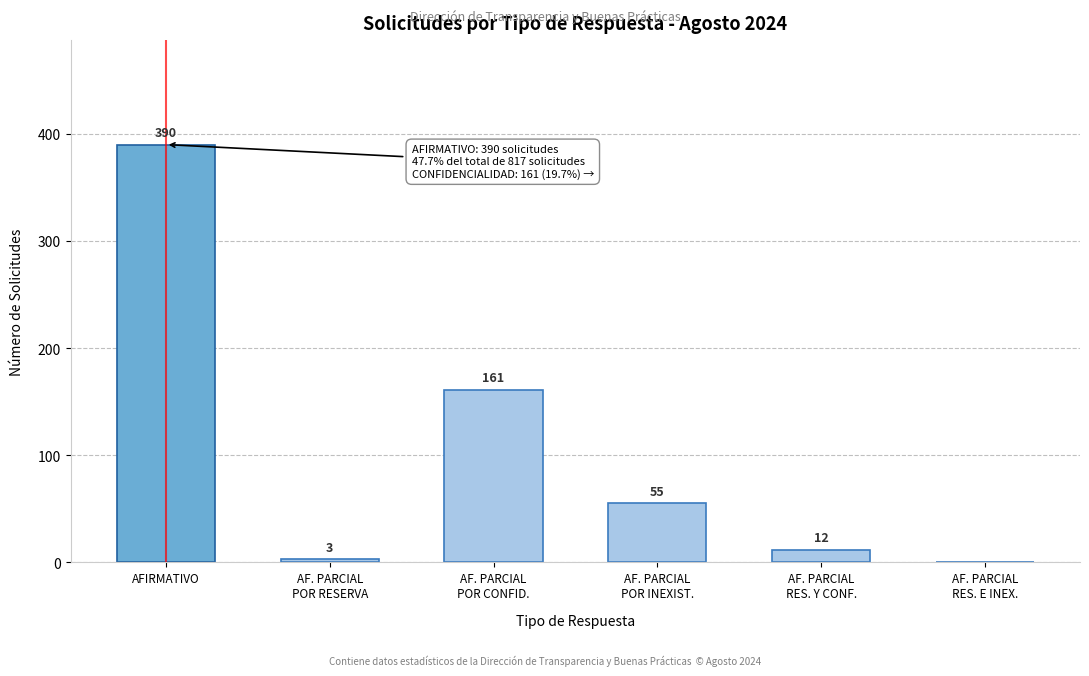

At which label does the data first exceed 55?

AFIRMATIVO